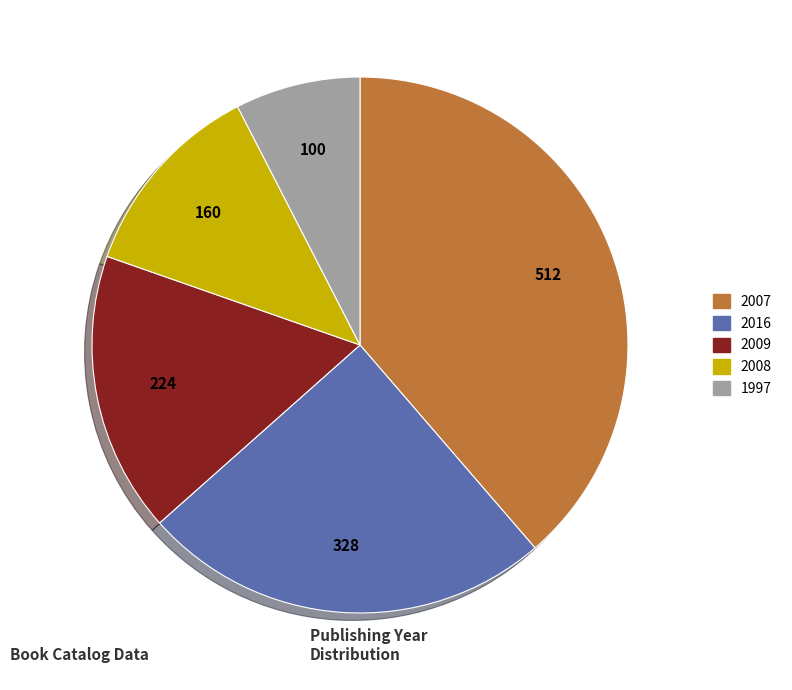

Which has a higher value, 2008 or 2007?

2007